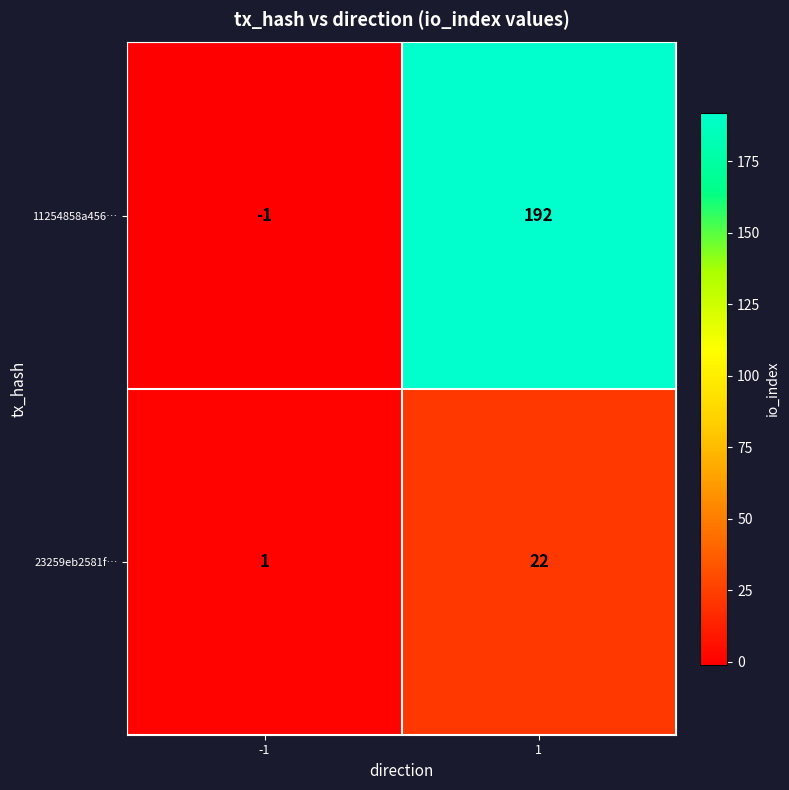

What is the difference between the maximum and minimum values in the 23259eb2581f… series?

21